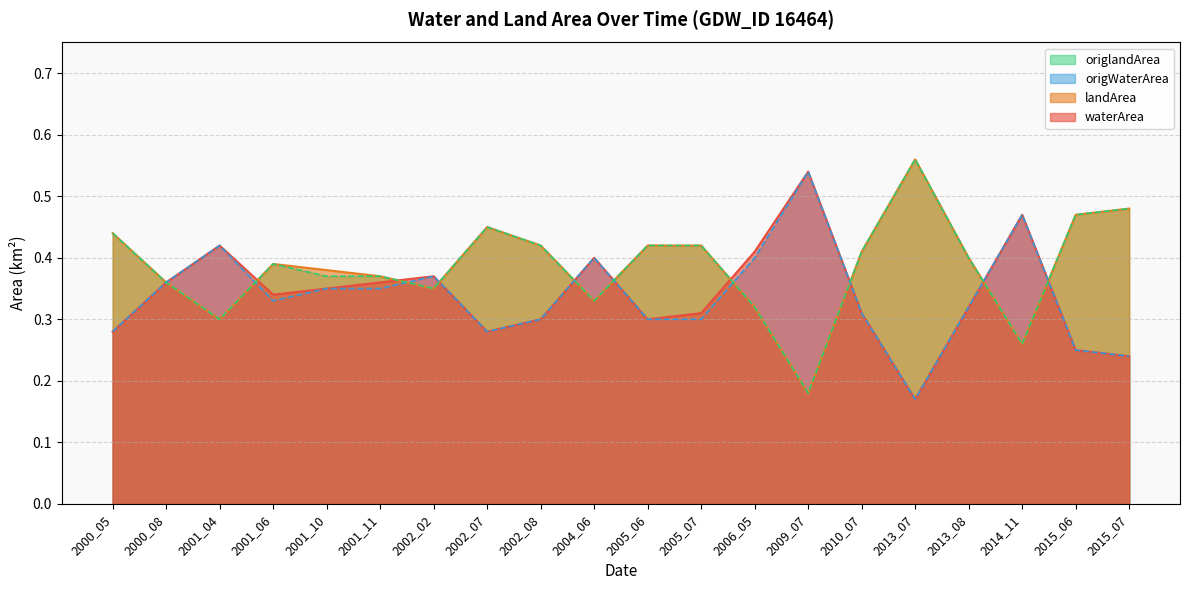

How many interior local valleys does the origlandArea series have?

5